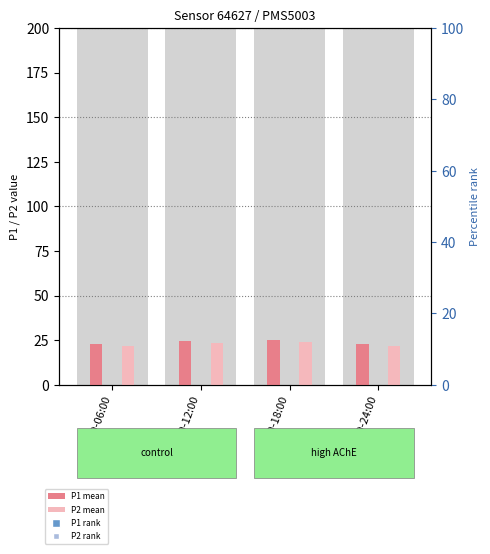

Is the value of P2 (mean) at 00:00-06:00 greater than the value of P1 (mean) at 00:00-06:00?

No